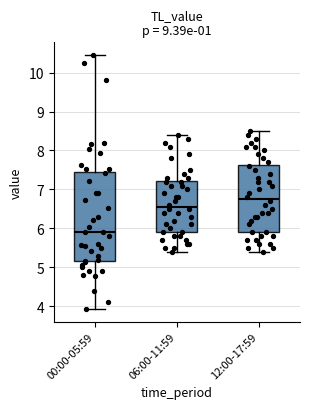

Reading left to right, transcribe this box plot: for each box, give where its median line is, the range the box spans, and where its two whiskers end, as read against the y-axis. The values are not printed on the chart, so give them approximately, as read against the axis.

00:00-05:59: median 5.9, box 5.2 to 7.5, whiskers 3.9 to 10.5
06:00-11:59: median 6.6, box 5.9 to 7.2, whiskers 5.4 to 8.4
12:00-17:59: median 6.8, box 5.9 to 7.6, whiskers 5.4 to 8.5